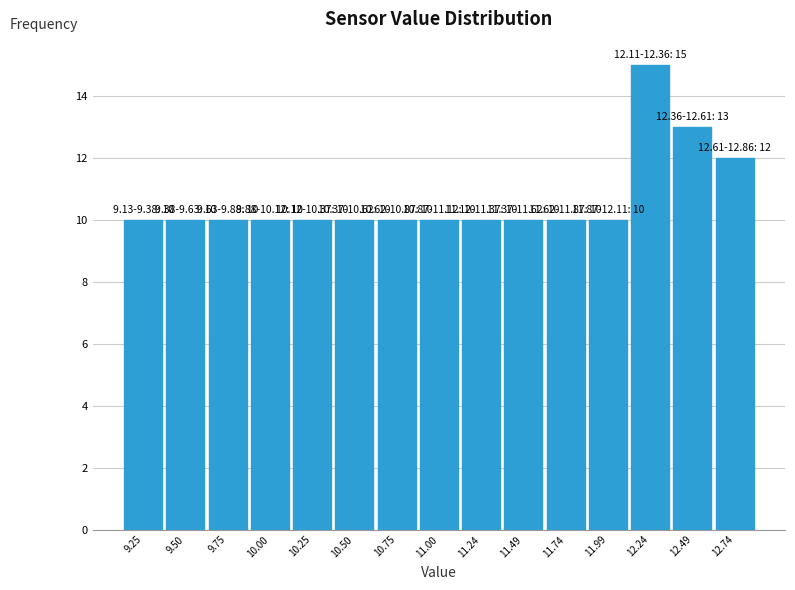

Over which range of the x-axis is the bar tallest?

12.10 to 12.35